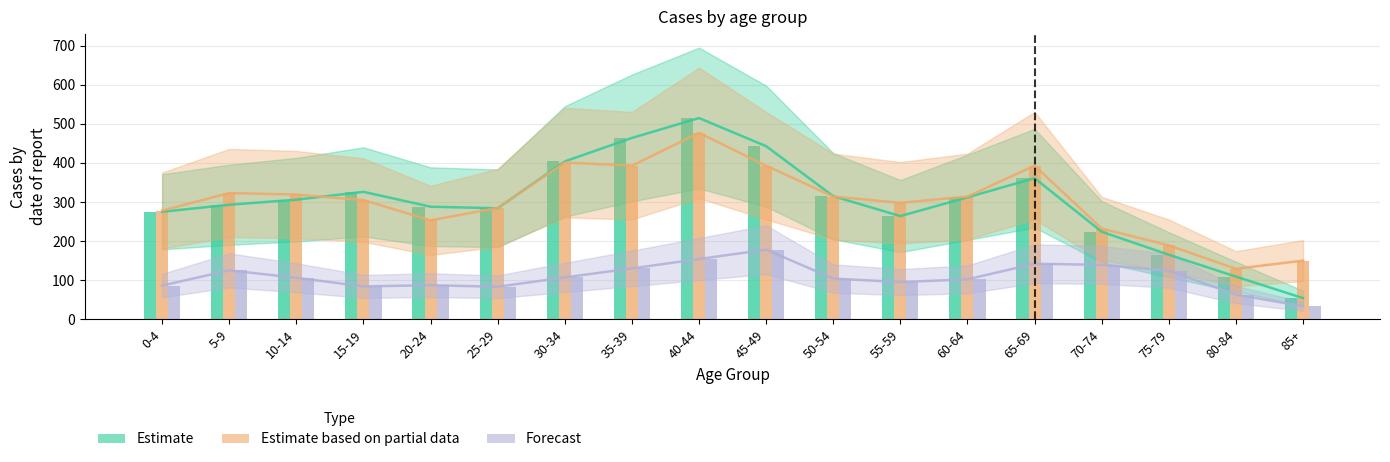

True or false: Estimate has a value of 110 at 75-79.

False